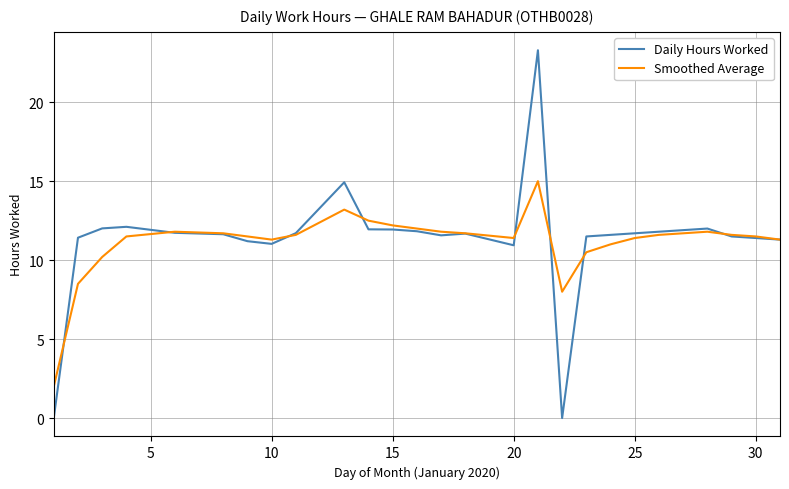

List the series in order of their peak value, highest first.

Daily Hours Worked, Smoothed Average